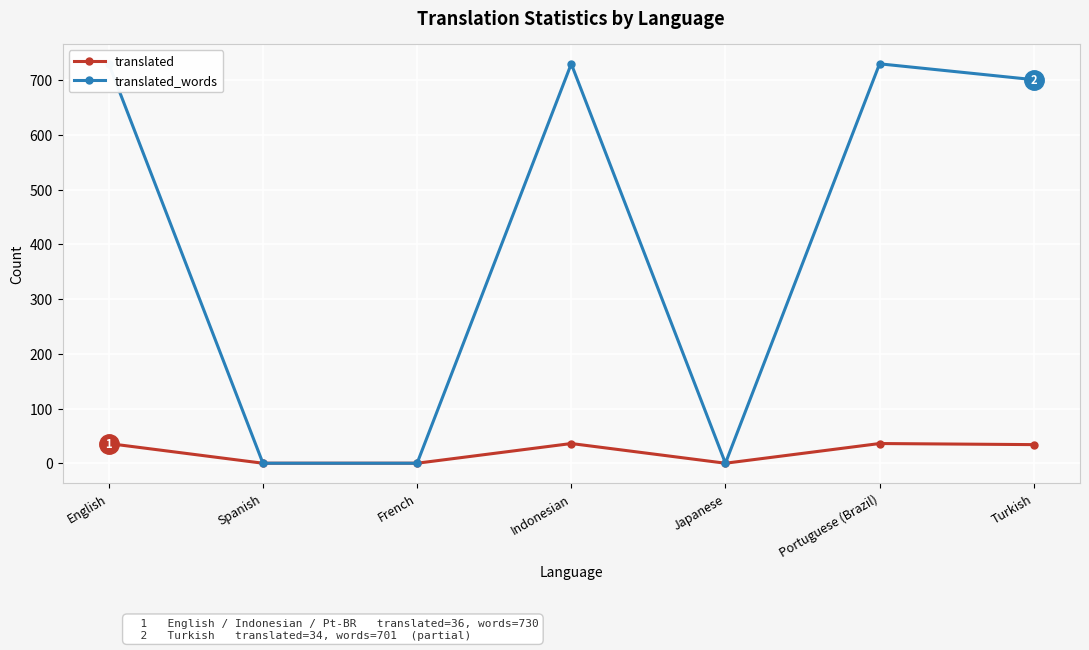

Where is the first local minimum for translated?

Japanese